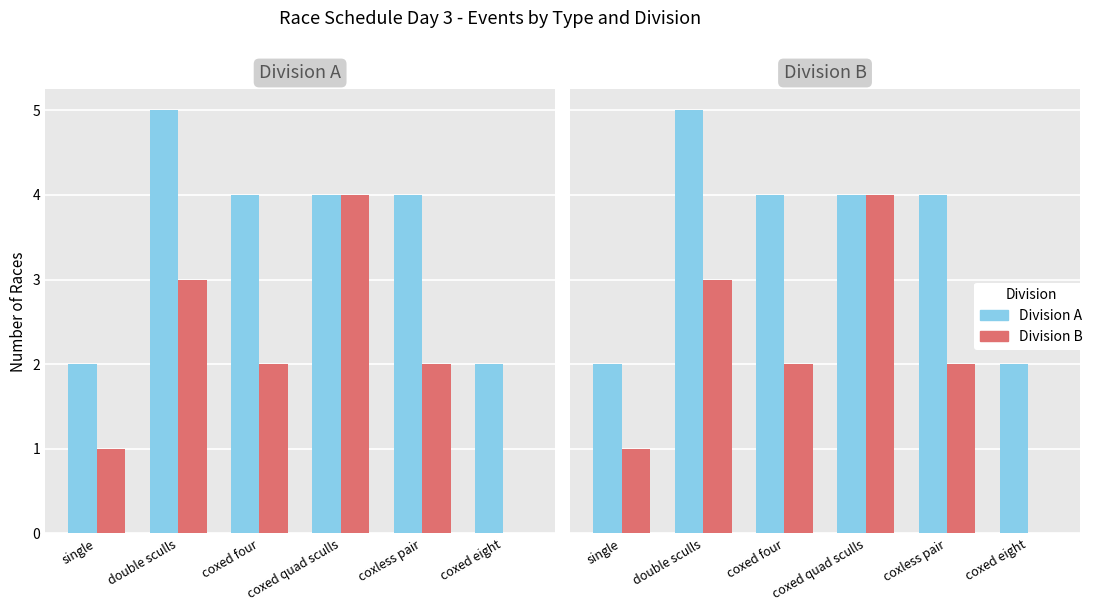

How many Division B values are between 1 and 3?

4